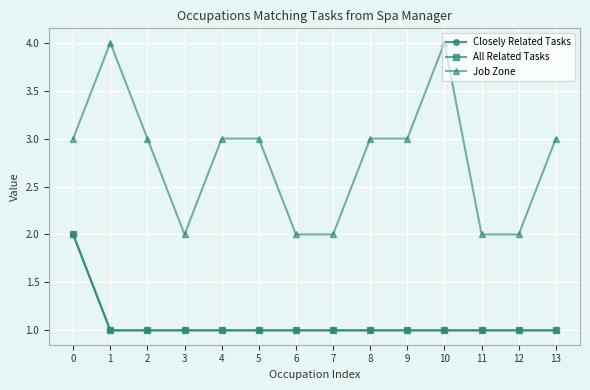

True or false: Closely Related Tasks and Job Zone intersect in this chart.

False